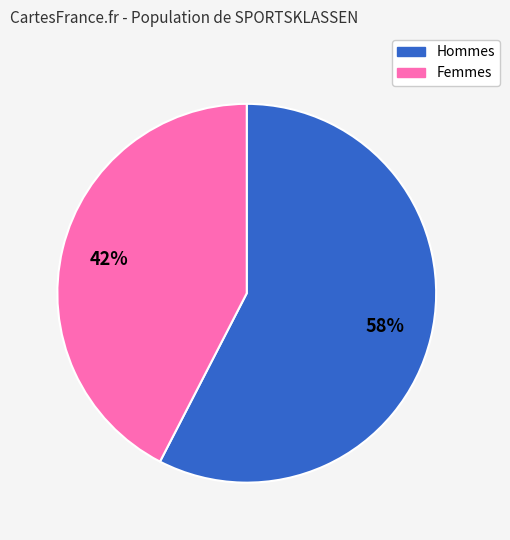

To the nearest percent, what is the average slice percentage?

50%